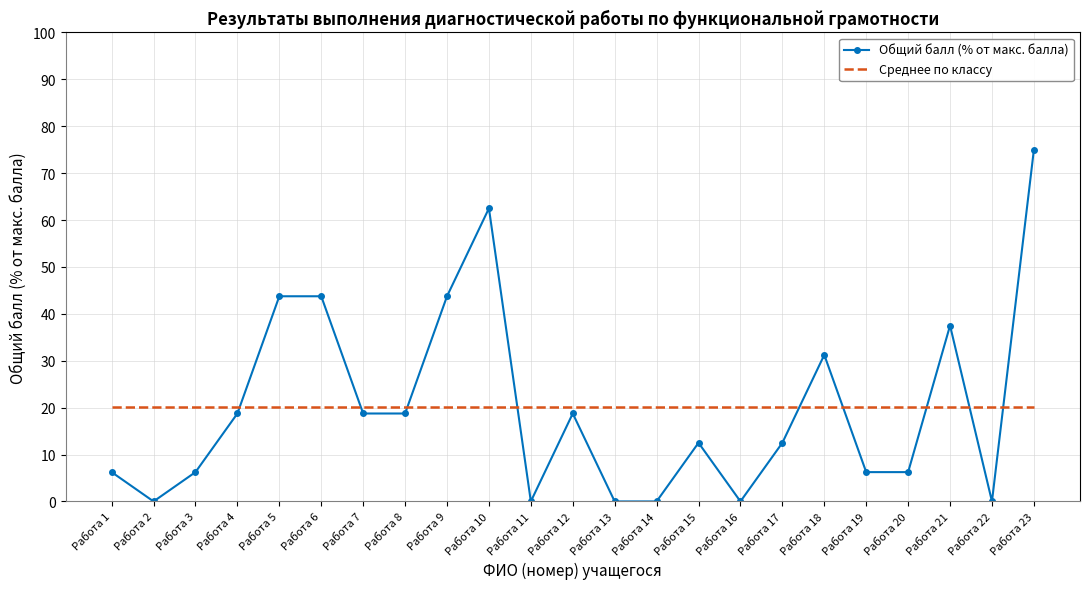

What is the total value across all series at Работа 17?

32.6